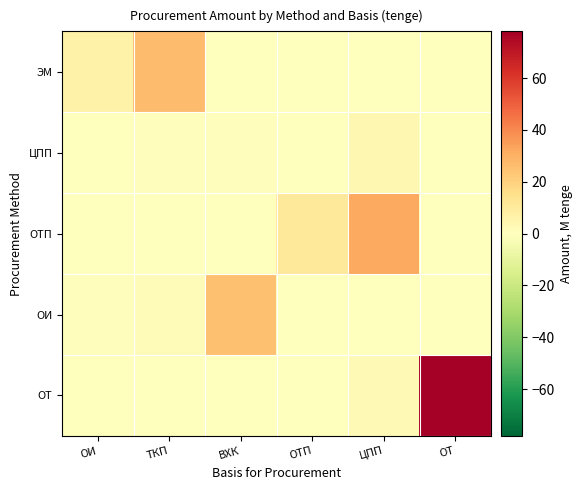

Which series changed the most between ВХК and ОТ?

ОТ